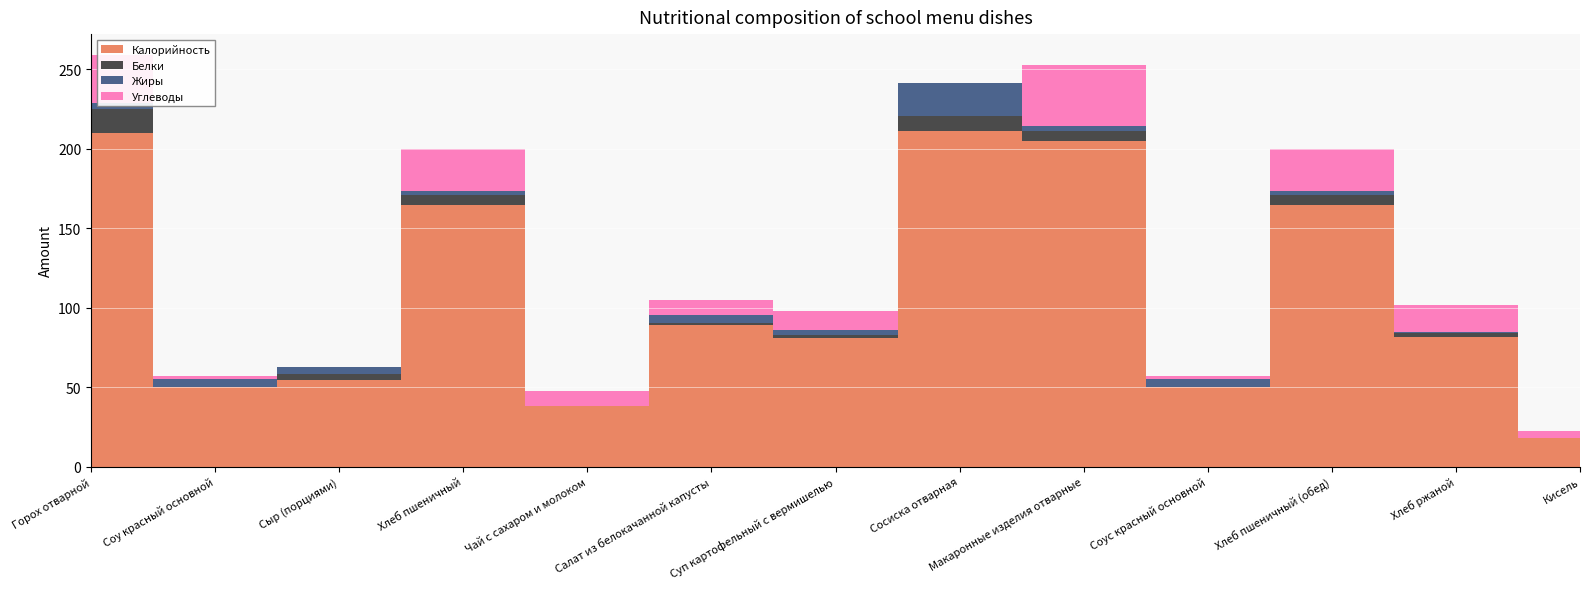

Reading right to left, list all the values displayed in this chart.

Калорийность: Кисель=18.0	Хлеб ржаной=81.6	Хлеб пшеничный (обед)=164.4	Соус красный основной=49.9	Макаронные изделия отварные=204.7	Сосиска отварная=211.4	Суп картофельный с вермишелью=81.2	Салат из белокачанной капусты=88.9	Чай с сахаром и молоком=38.1	Хлеб пшеничный=164.4	Сыр (порциями)=54.8	Соу красный основной=49.9	Горох отварной=209.8
Белки: Кисель=0.0	Хлеб ржаной=2.6	Хлеб пшеничный (обед)=6.4	Соус красный основной=0.4	Макаронные изделия отварные=6.3	Сосиска отварная=9.4	Суп картофельный с вермишелью=1.8	Салат из белокачанной капусты=1.5	Чай с сахаром и молоком=0.2	Хлеб пшеничный=6.4	Сыр (порциями)=3.5	Соу красный основной=0.4	Горох отварной=15.2
Жиры: Кисель=0.0	Хлеб ржаной=0.4	Хлеб пшеничный (обед)=2.7	Соус красный основной=4.7	Макаронные изделия отварные=3.3	Сосиска отварная=20.2	Суп картофельный с вермишелью=3.1	Салат из белокачанной капусты=5.1	Чай с сахаром и молоком=0.0	Хлеб пшеничный=2.7	Сыр (порциями)=4.4	Соу красный основной=4.7	Горох отварной=3.6
Углеводы: Кисель=4.5	Хлеб ржаной=17.0	Хлеб пшеничный (обед)=26.1	Соус красный основной=1.9	Макаронные изделия отварные=38.5	Сосиска отварная=0.3	Суп картофельный с вермишелью=12.1	Салат из белокачанной капусты=9.2	Чай с сахаром и молоком=9.5	Хлеб пшеничный=26.1	Сыр (порциями)=0.0	Соу красный основной=1.9	Горох отварной=30.5